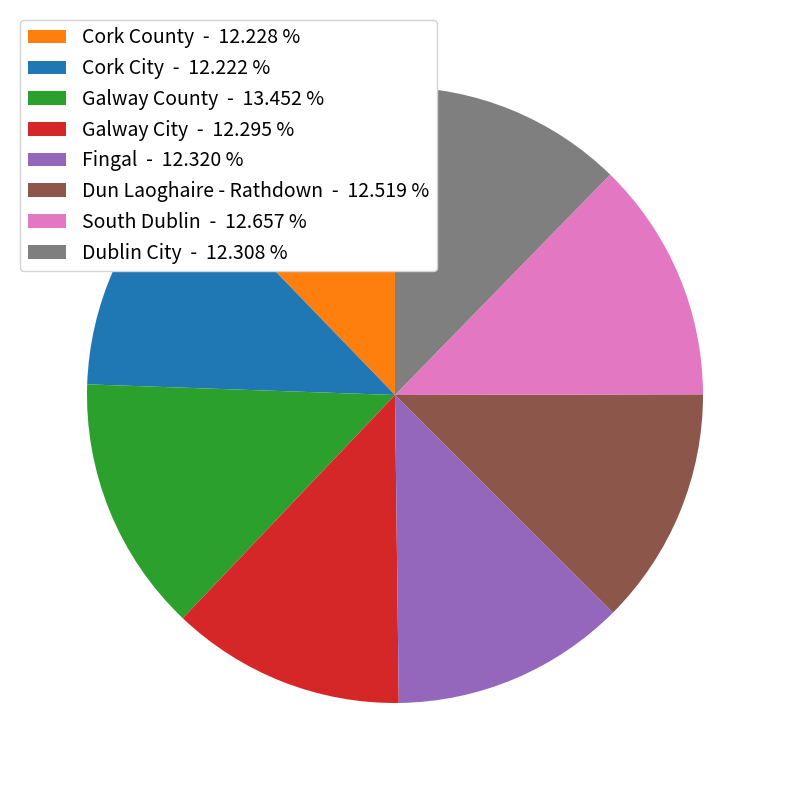

Does Cork City - 12.222 % account for over 50% of the chart?

No